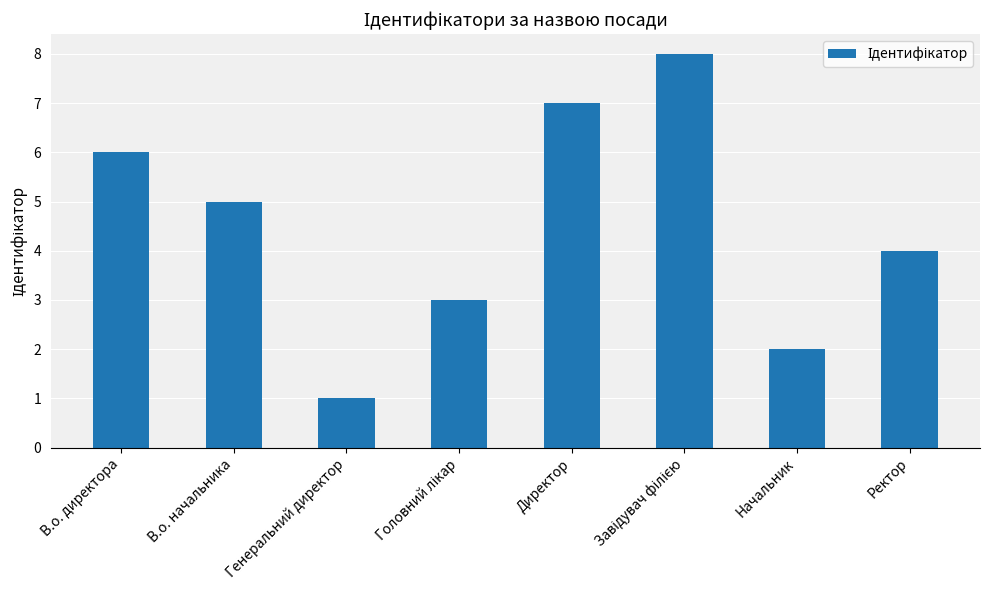

How many values are below 5?

4